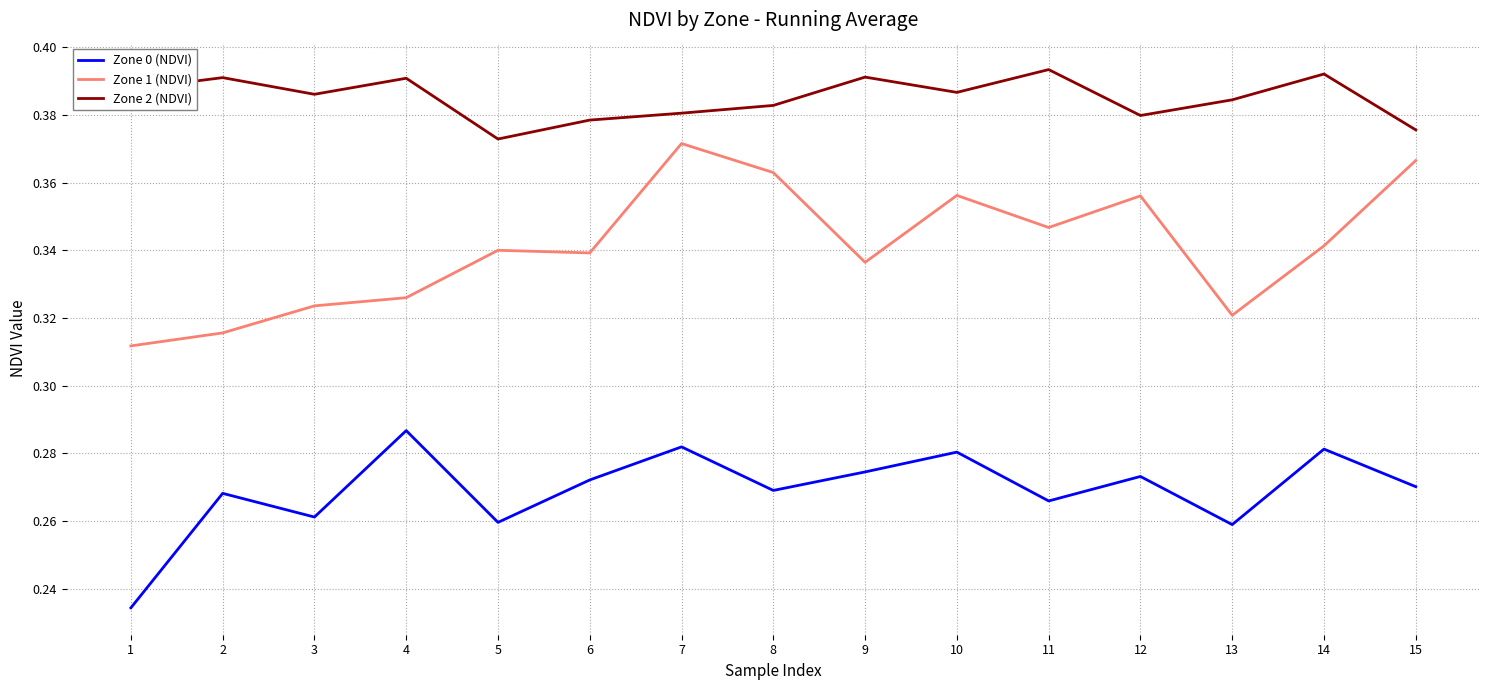

What is the difference between the highest and lowest values at 13?

0.1